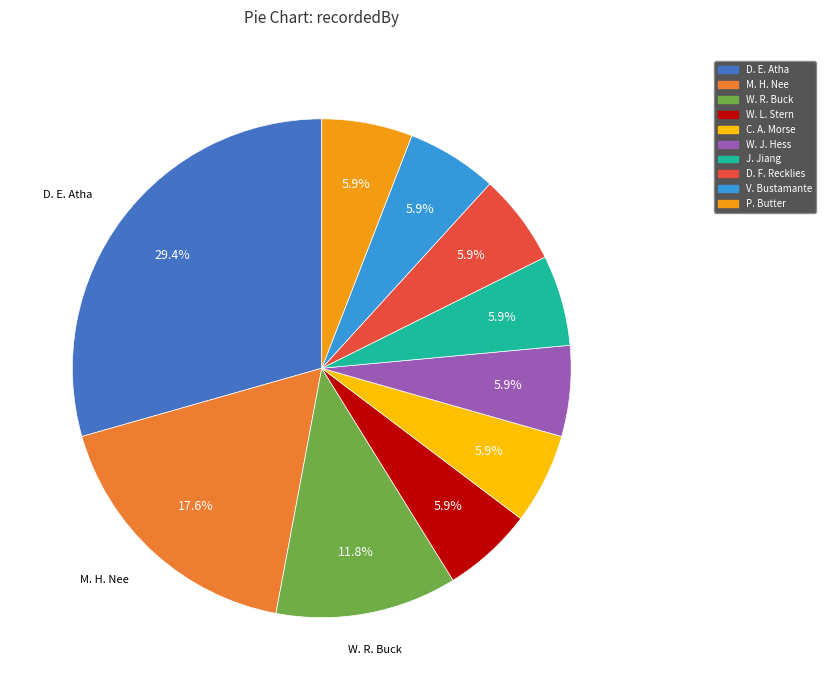

Is it true that W. R. Buck is 6% of the pie?

False